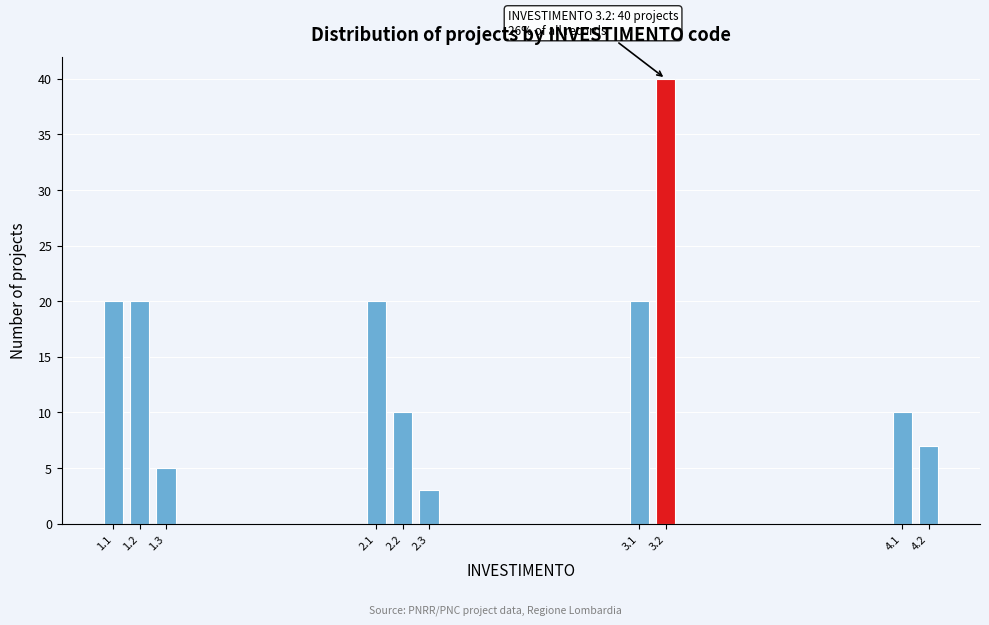

Reading left to right, list all the values displayed in this chart.

1.1=20	1.2=20	1.3=5	2.1=20	2.2=10	2.3=3	3.1=20	3.2=40	4.1=10	4.2=7